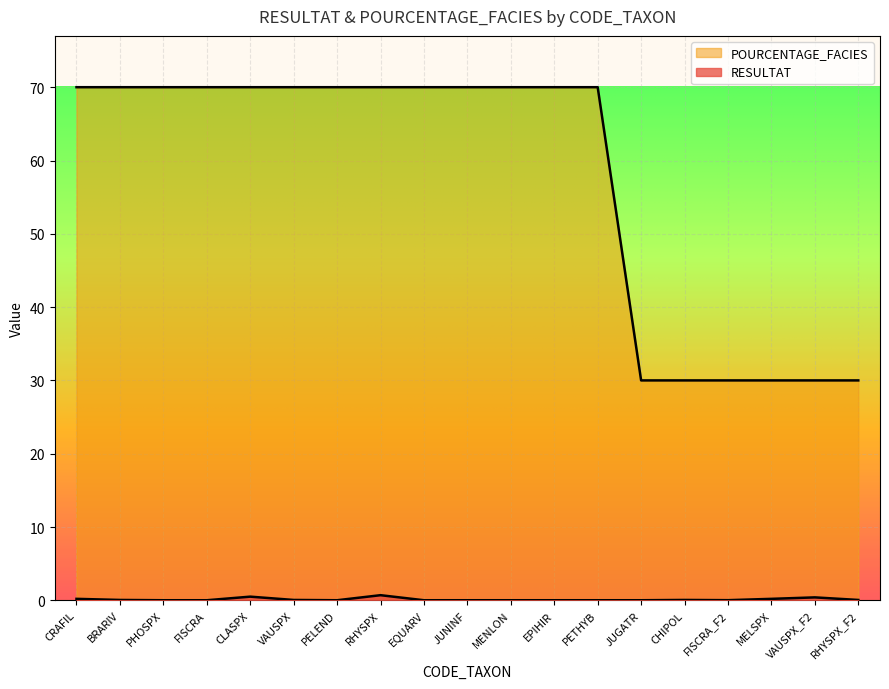

What value does the POURCENTAGE_FACIES series have at EPIHIR?

70.0